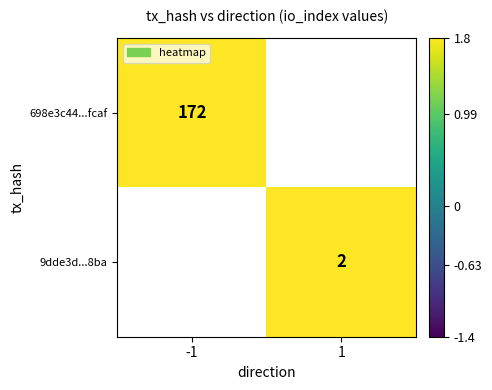

The 698e3c44...fcaf series shows 172 at -1. True or false?

True